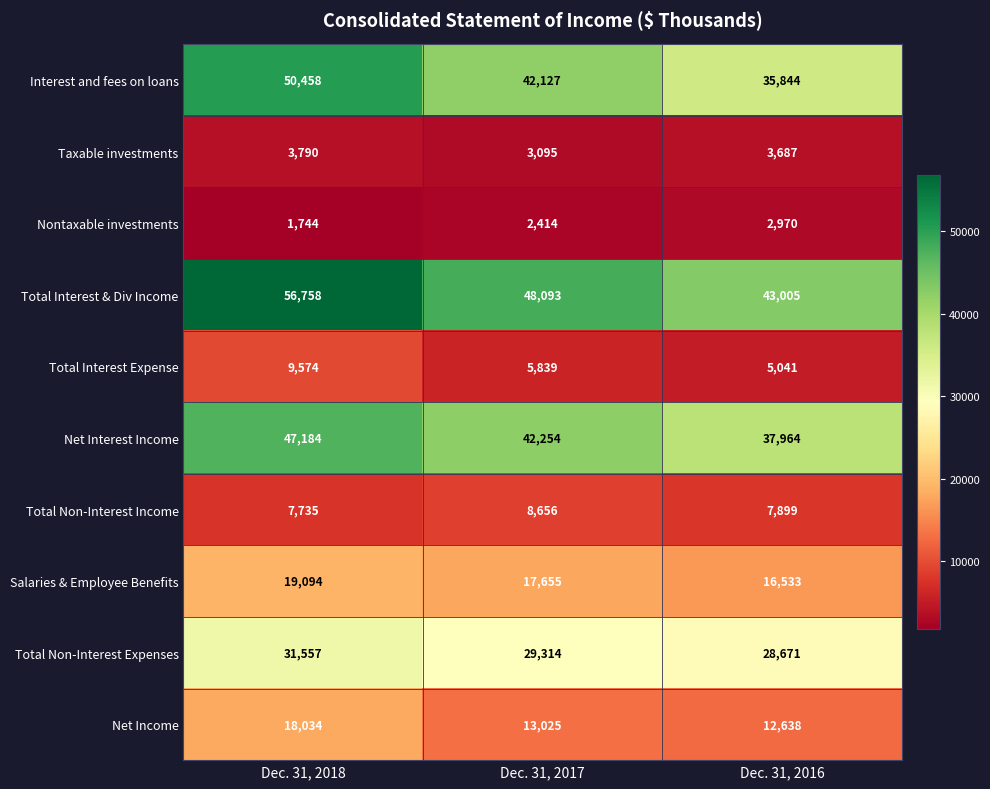

At which category does the chart reach its minimum across all series?

Dec. 31, 2018